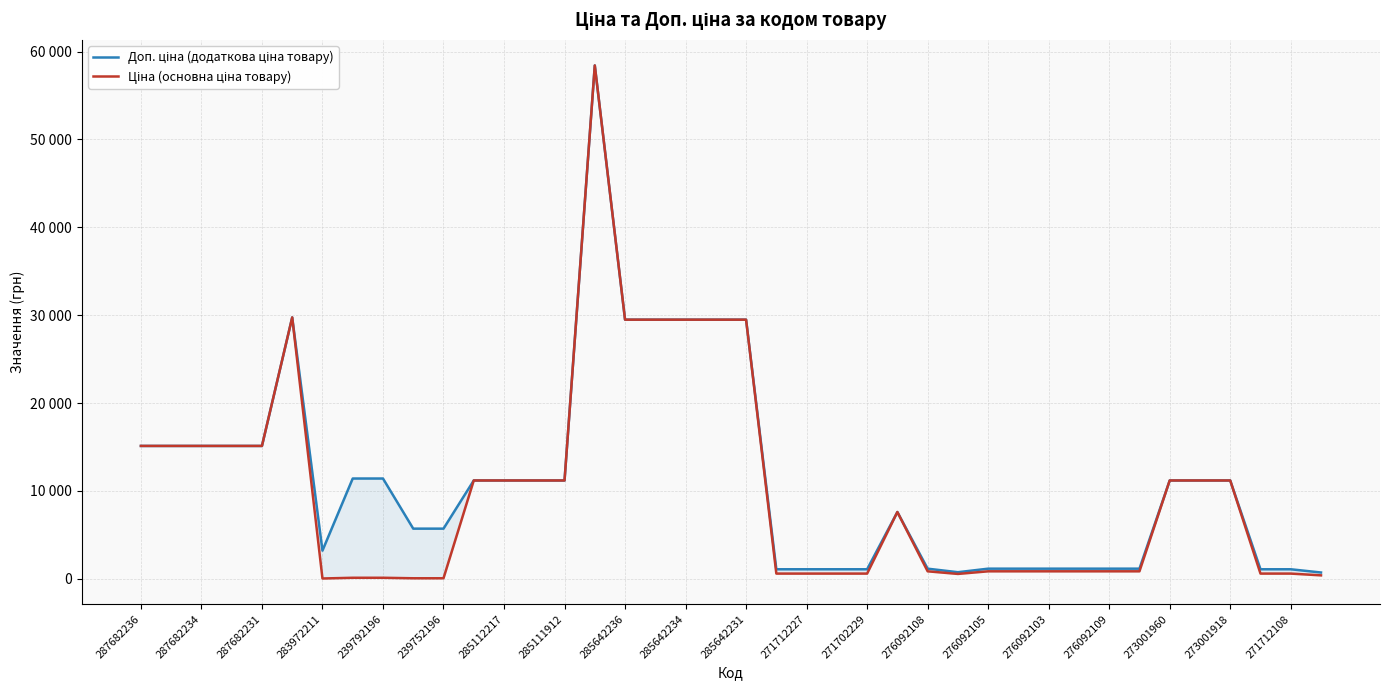

How many data points in Ціна (основна ціна товару) are less than 7596?

20